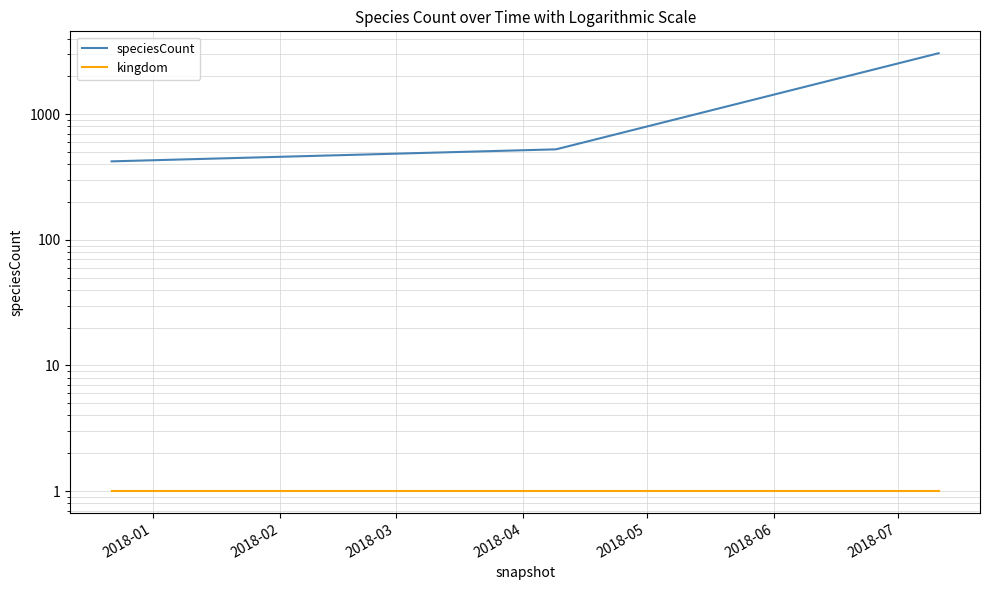

Does the chart display data point markers on the line(s)?

No